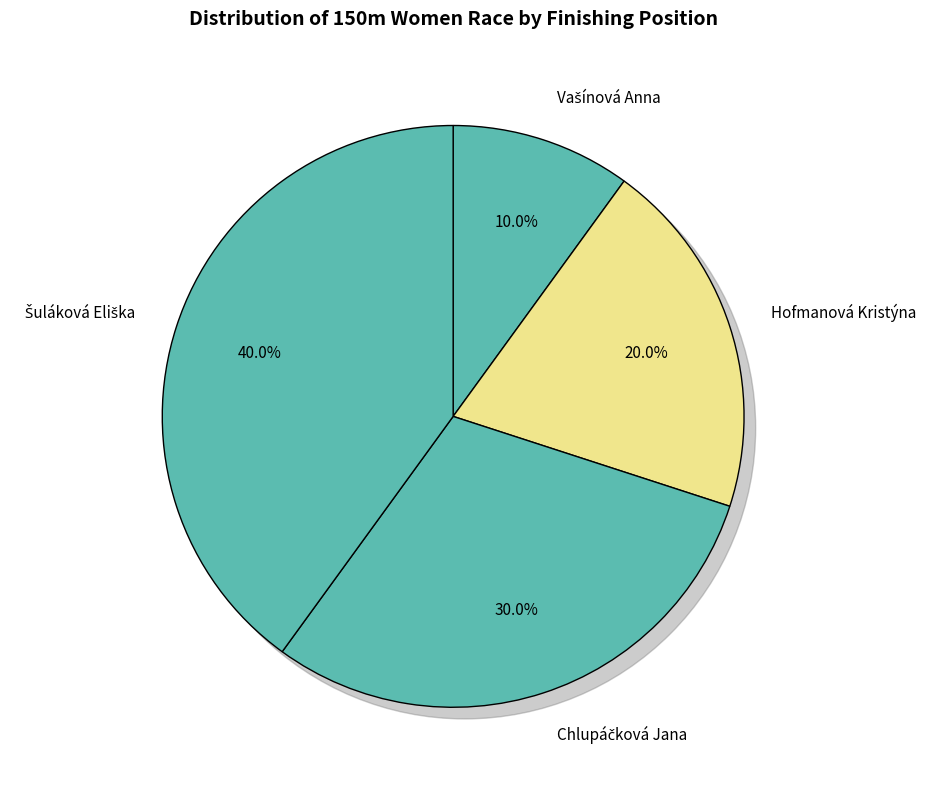

Between Chlupáčková Jana and Hofmanová Kristýna, which is larger?

Chlupáčková Jana